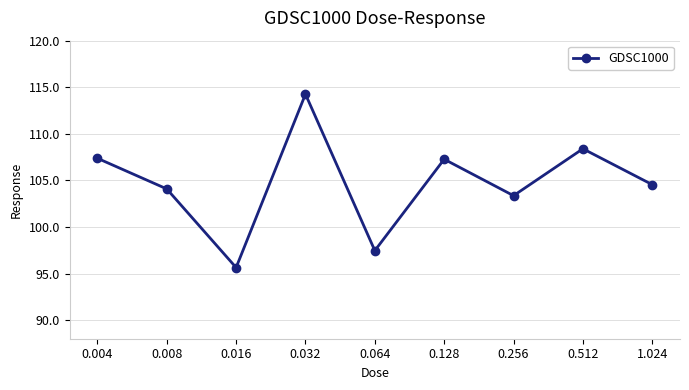

Where is the data nearest to the value 104?

0.008